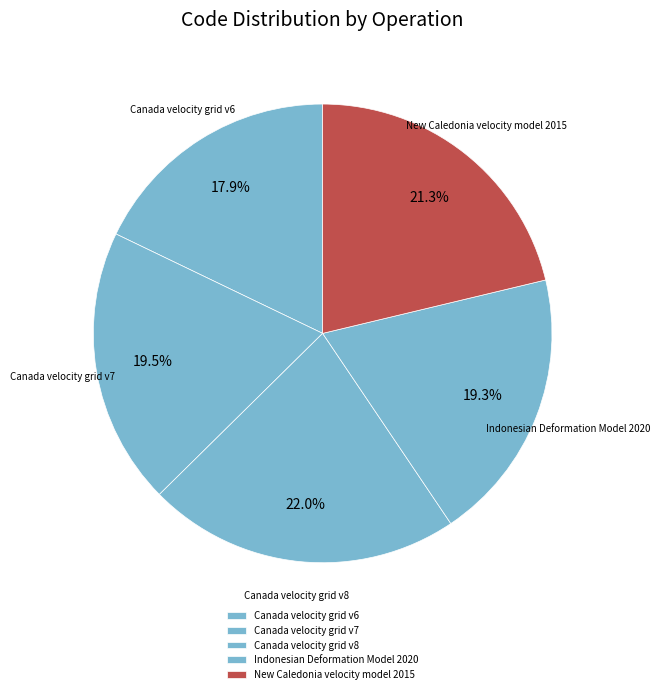

What percentage is the New Caledonia velocity model 2015 slice, to the nearest percent?

21%